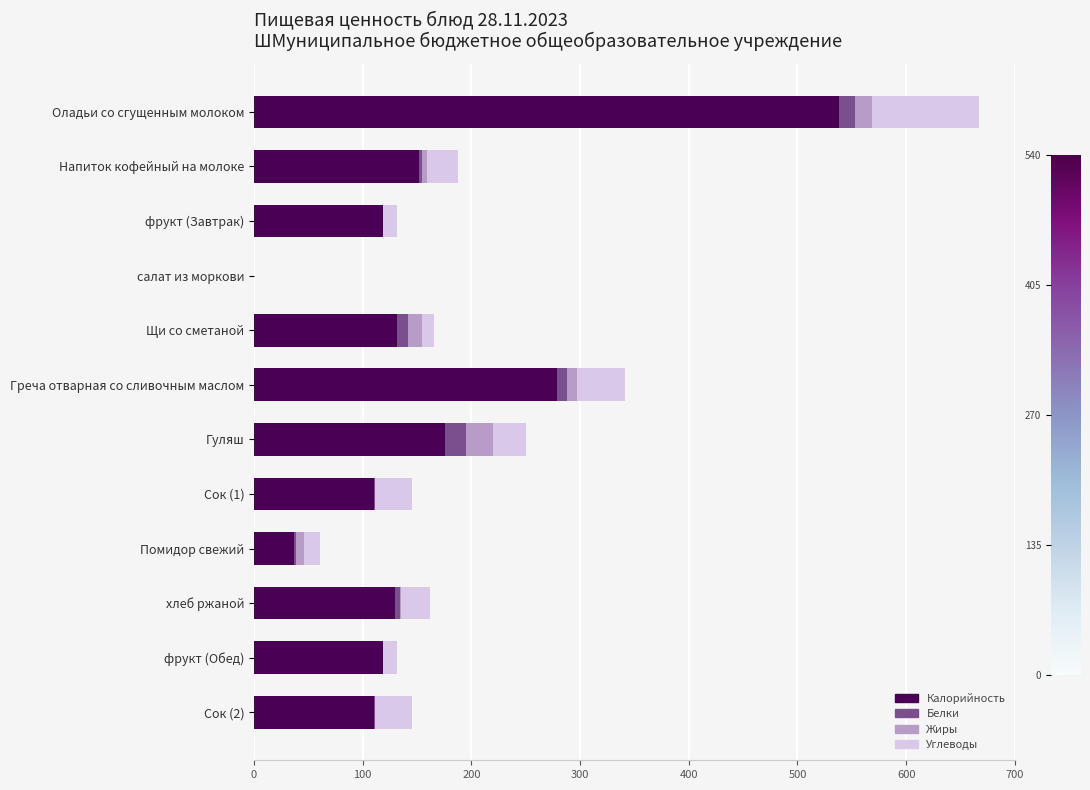

At which label does Калорийность reach its peak?

Оладьи со сгущенным молоком